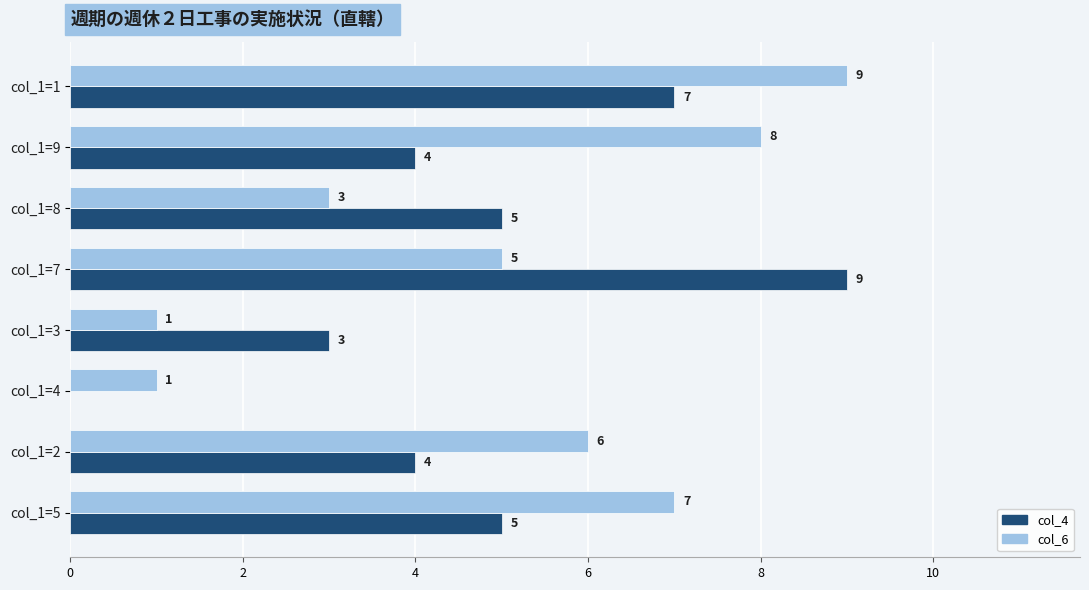

Which series has the largest total across all categories?

col_6